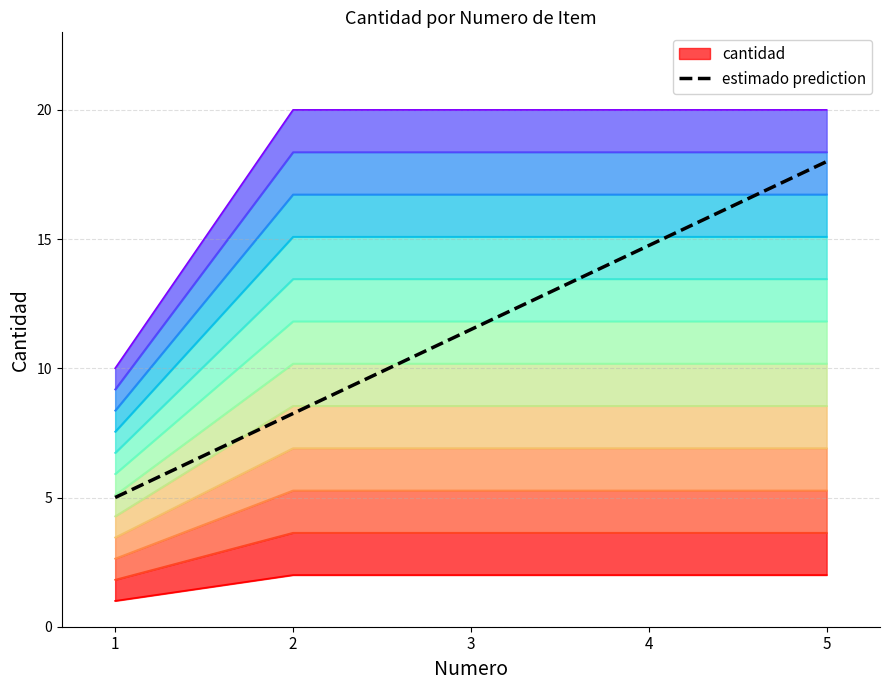

At which label does the data first exceed 11?

3